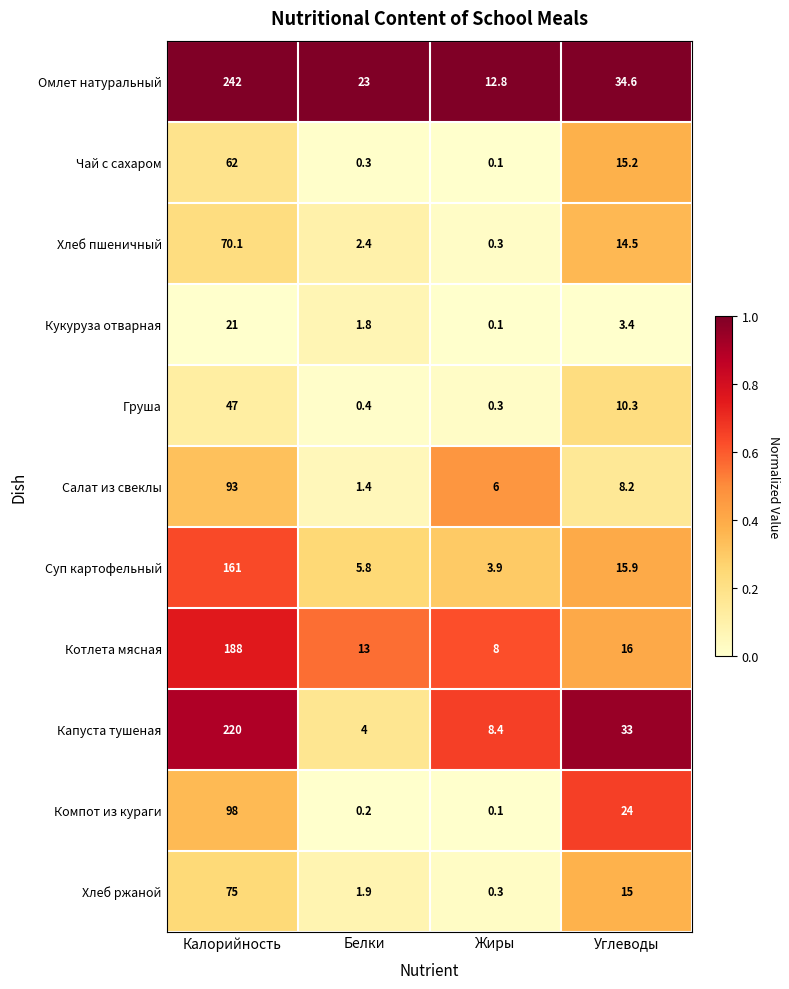

How many series are shown in this chart?

11